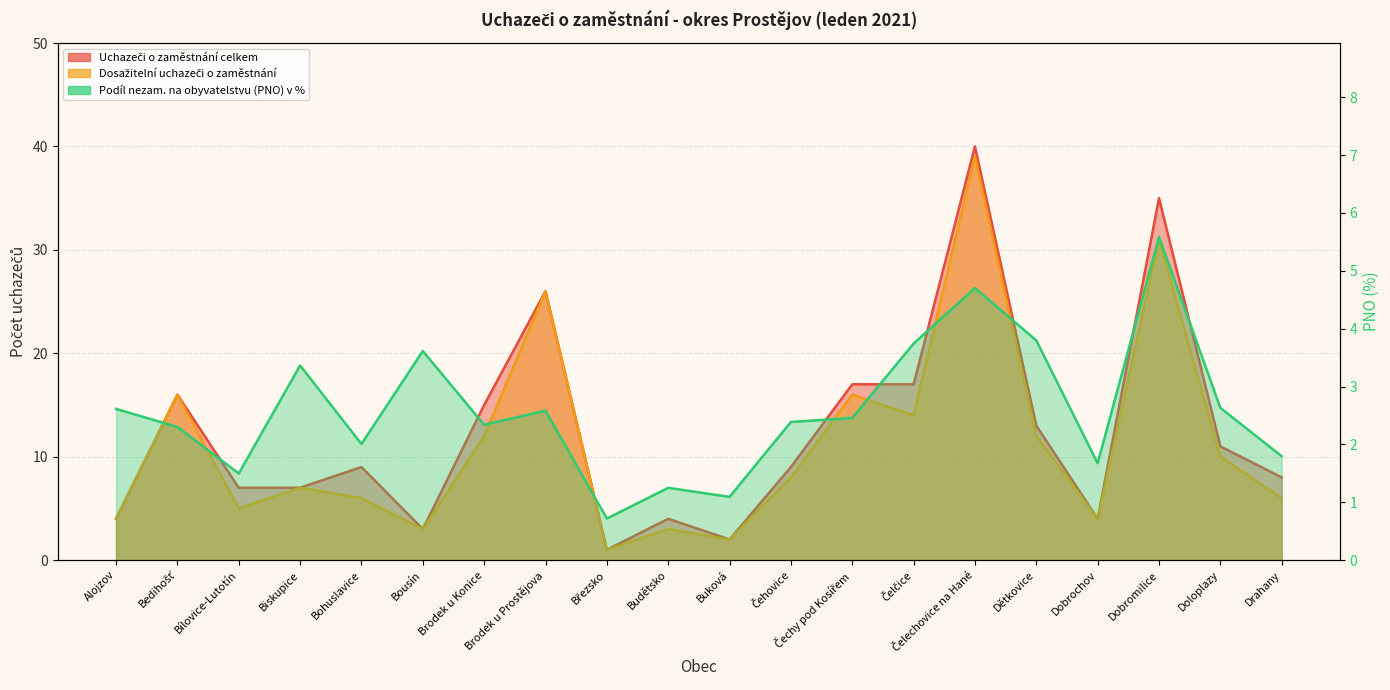

List the series in order of their peak value, highest first.

Uchazeči o zaměstnání celkem, Dosažitelní uchazeči o zaměstnání, Podíl nezam. na obyvatelstvu (PNO) v %